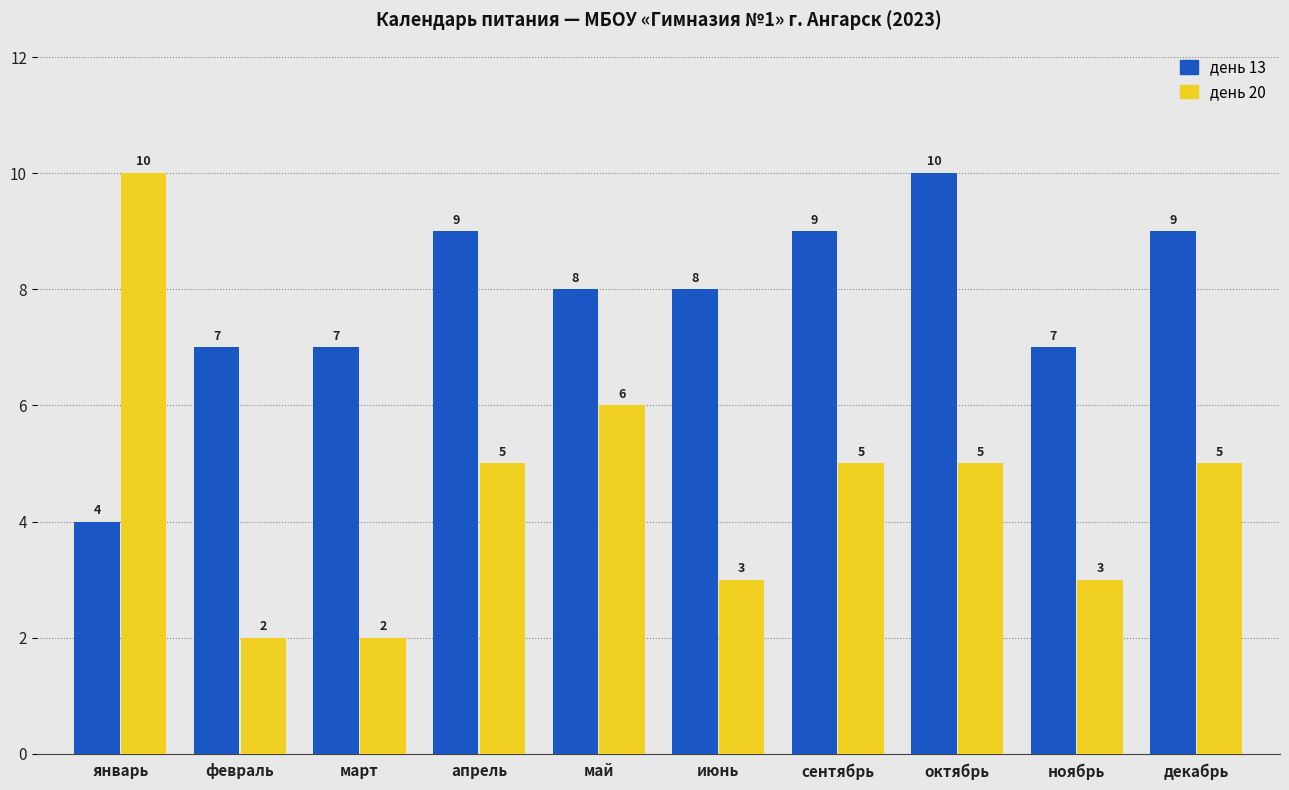

Rank the series by their average value, from highest to lowest.

день 13, день 20